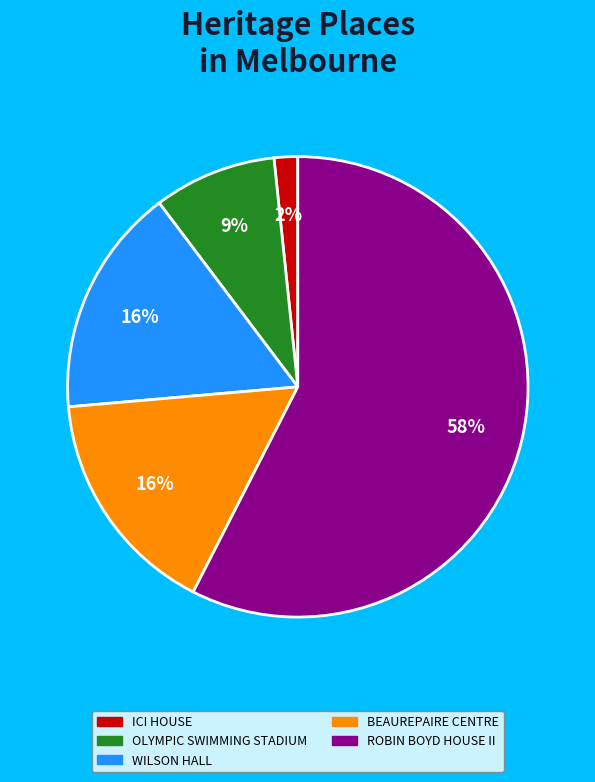

Combined, do ROBIN BOYD HOUSE II and BEAUREPAIRE CENTRE account for over 50%?

Yes